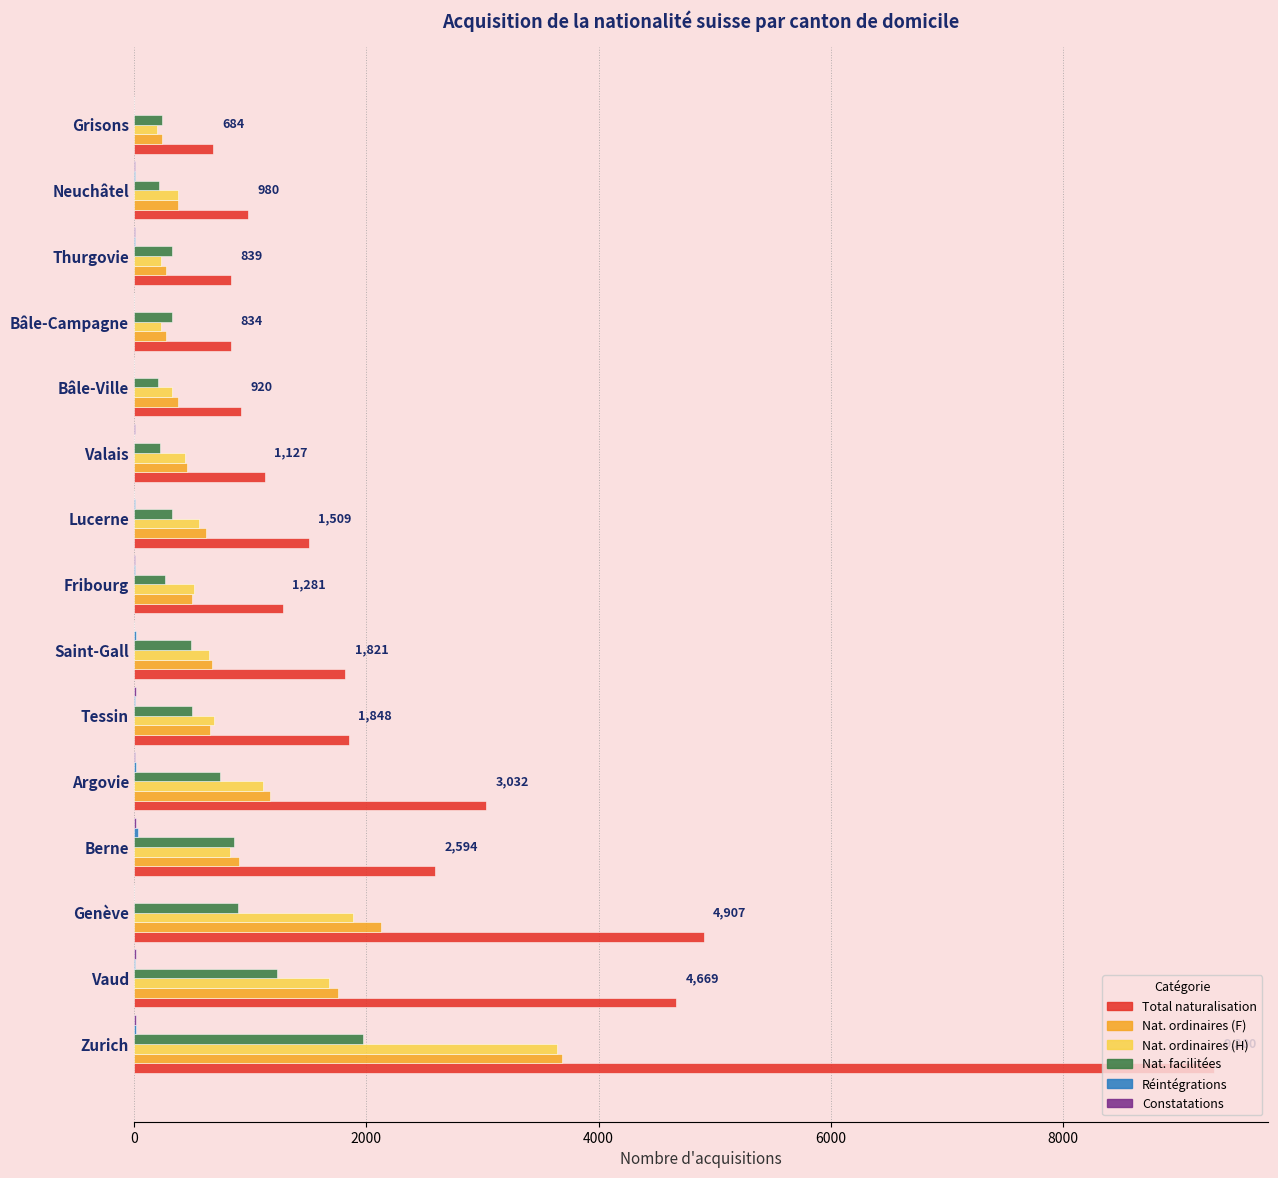

Between Vaud and Saint-Gall, which series saw the biggest shift?

Total naturalisation